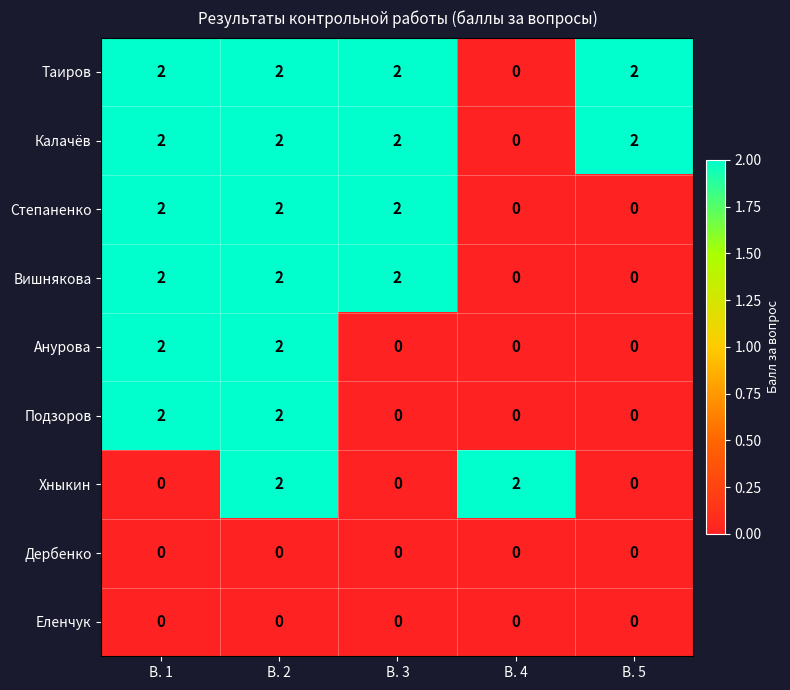

The Степаненко series shows 2 at В. 3. True or false?

True